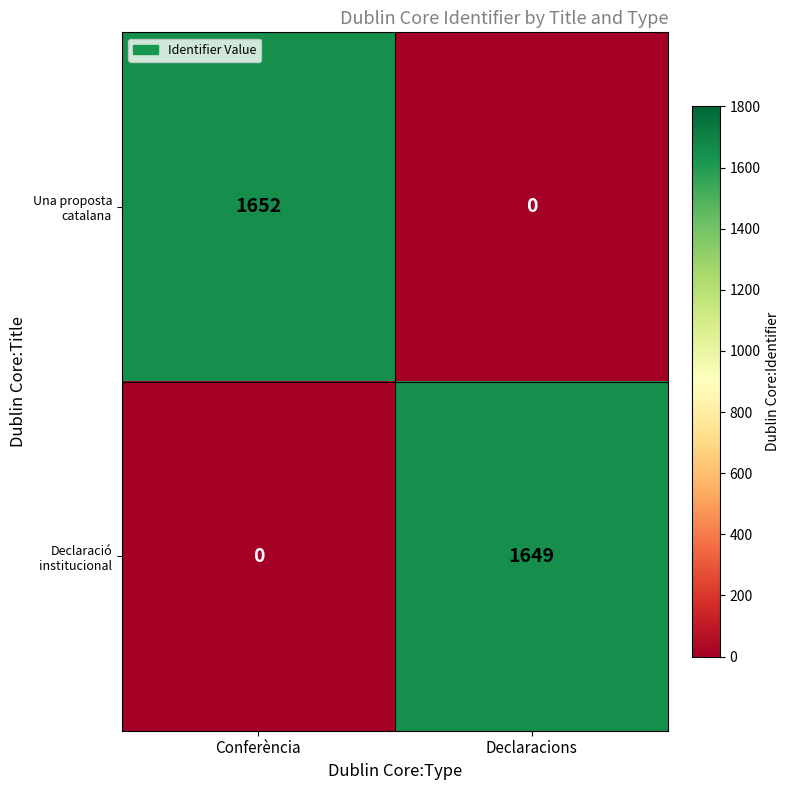

How many series are shown in this chart?

2